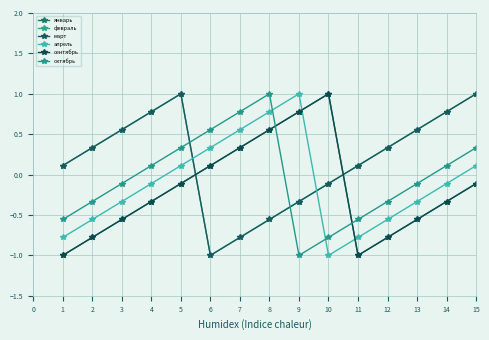

Which category has the highest value in the январь series?

10